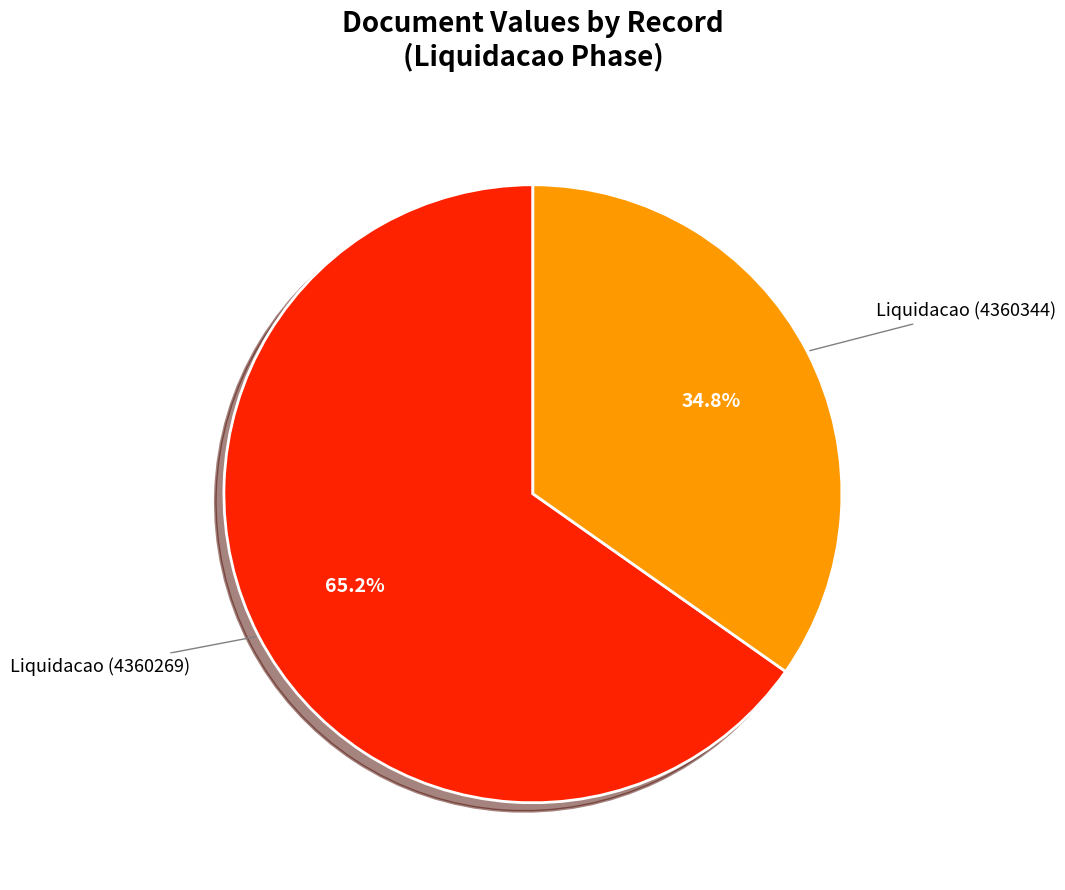

Is there a majority slice in this chart?

Yes